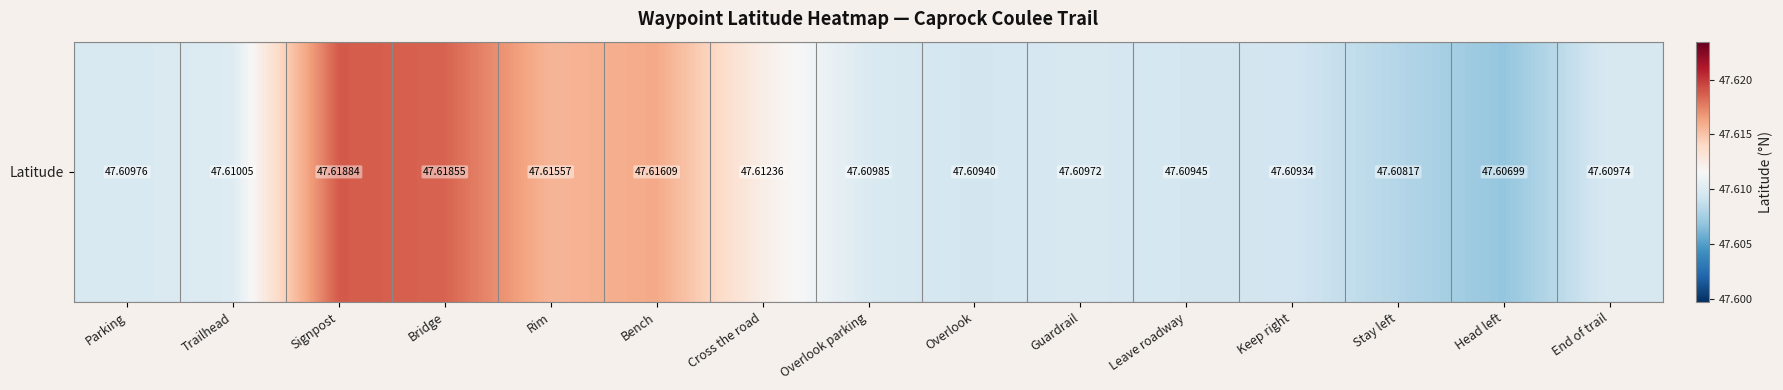

True or false: the data shows 10.0 at Head left.

False